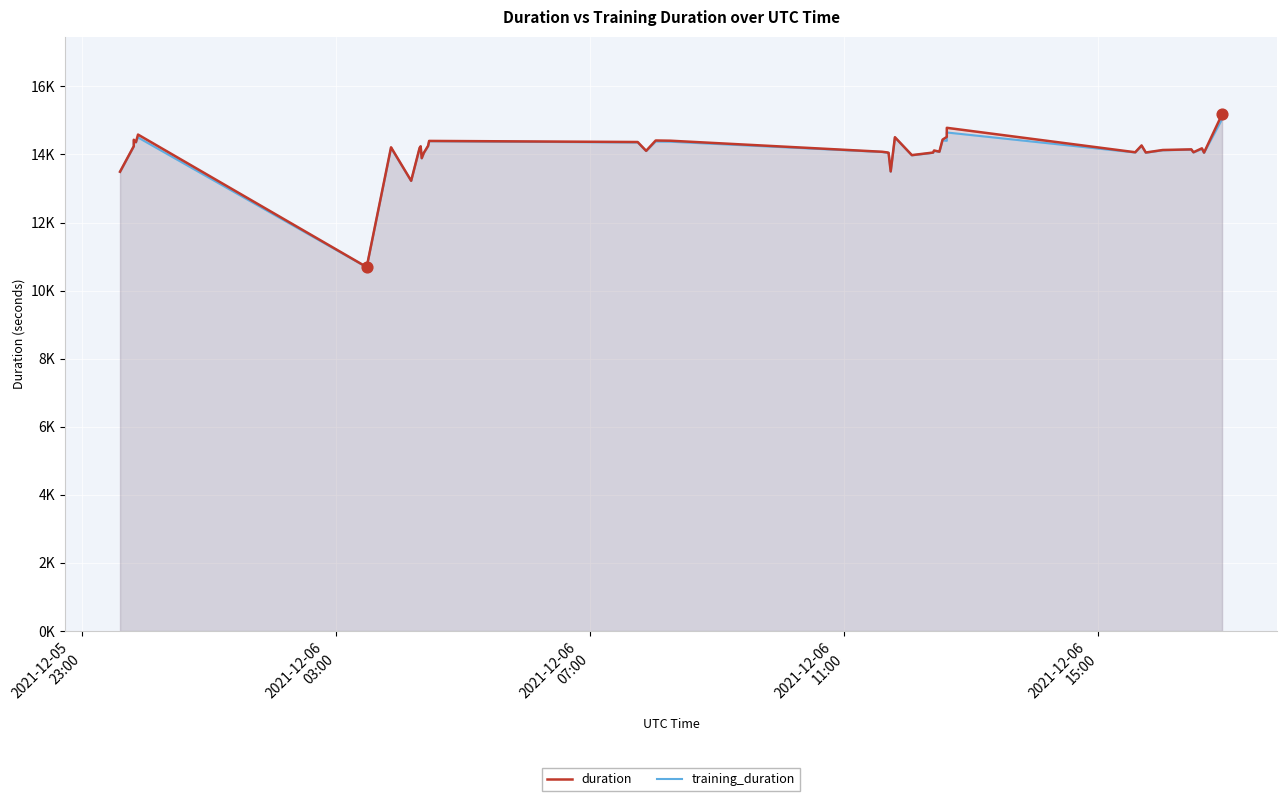

At how many categories does at least one series exceed 12175?

39